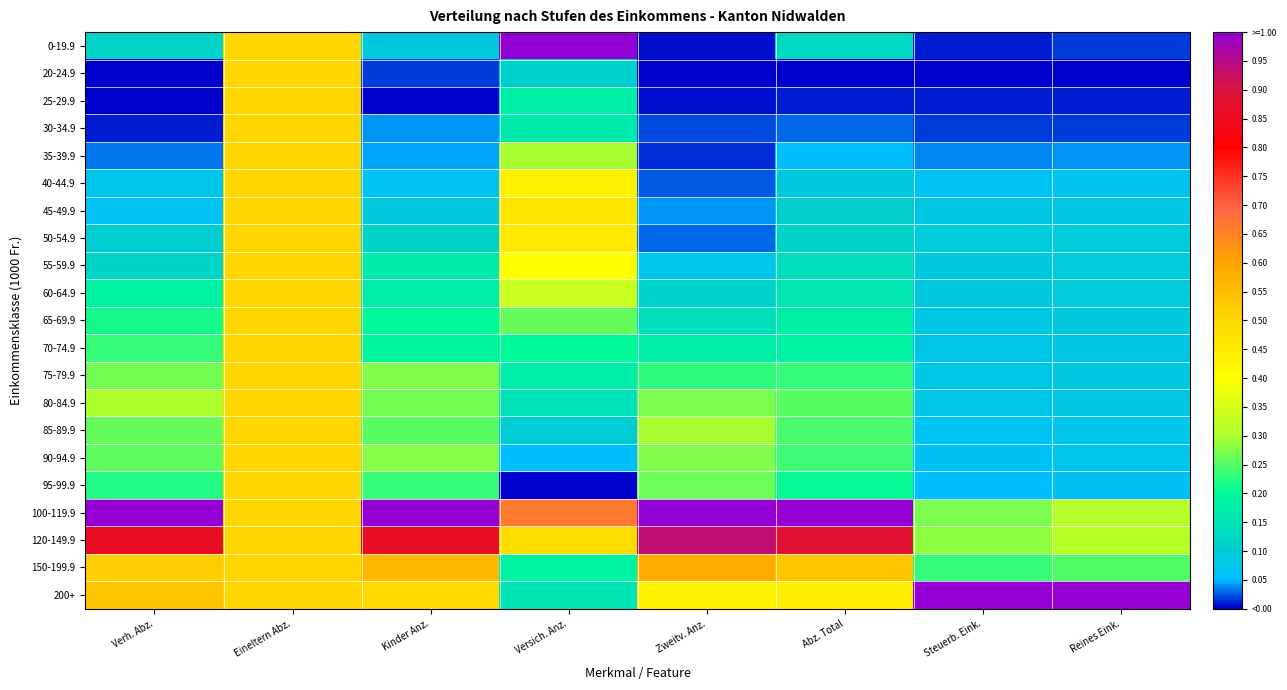

Which has a higher value, Reines Eink. or Steuerb. Eink.?

Reines Eink.